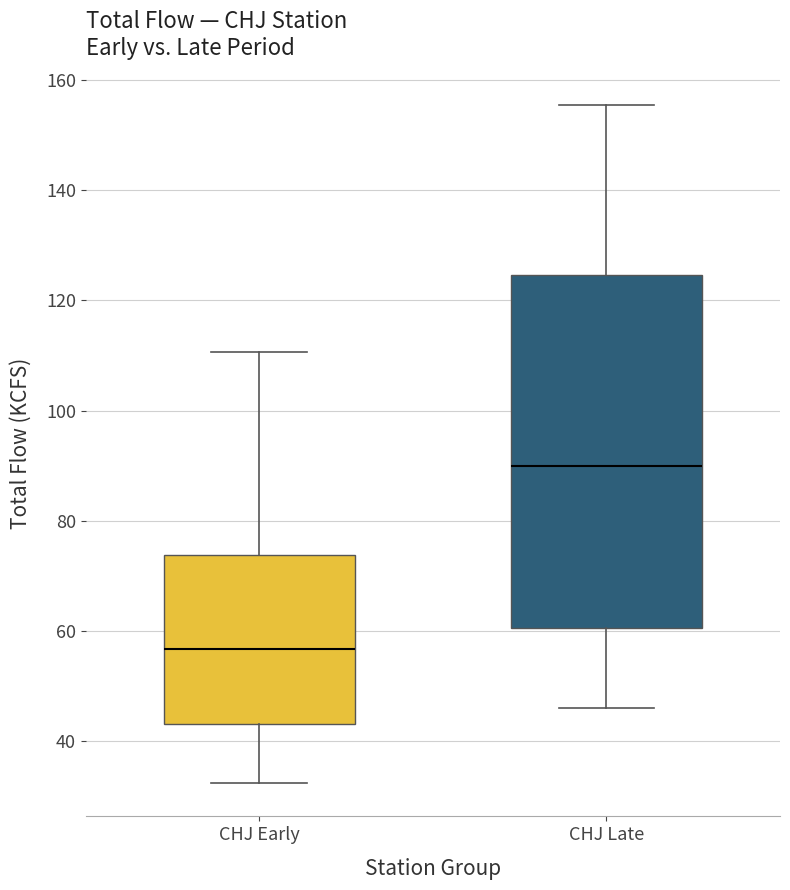

Which box's median line is the highest?

CHJ Late